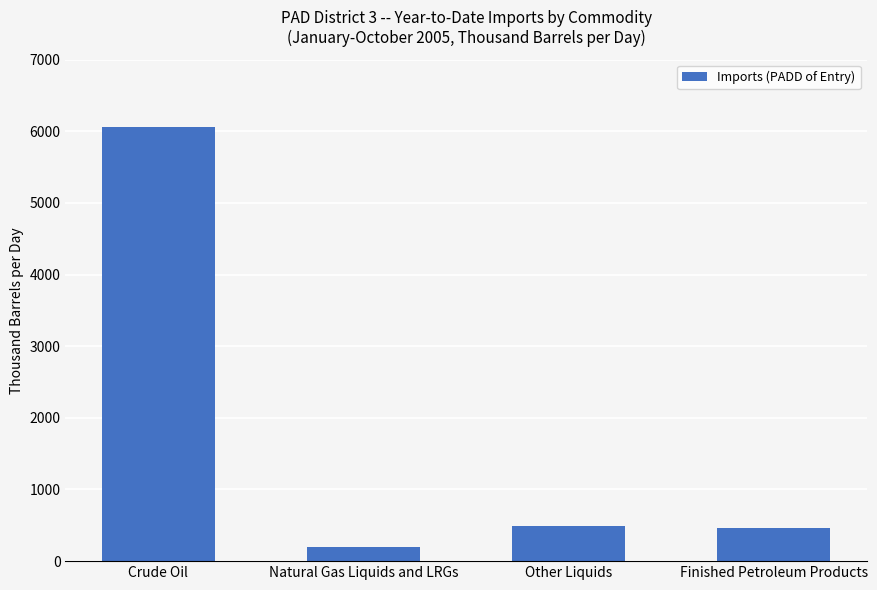

The chart shows a value of 6058 at Crude Oil. True or false?

True